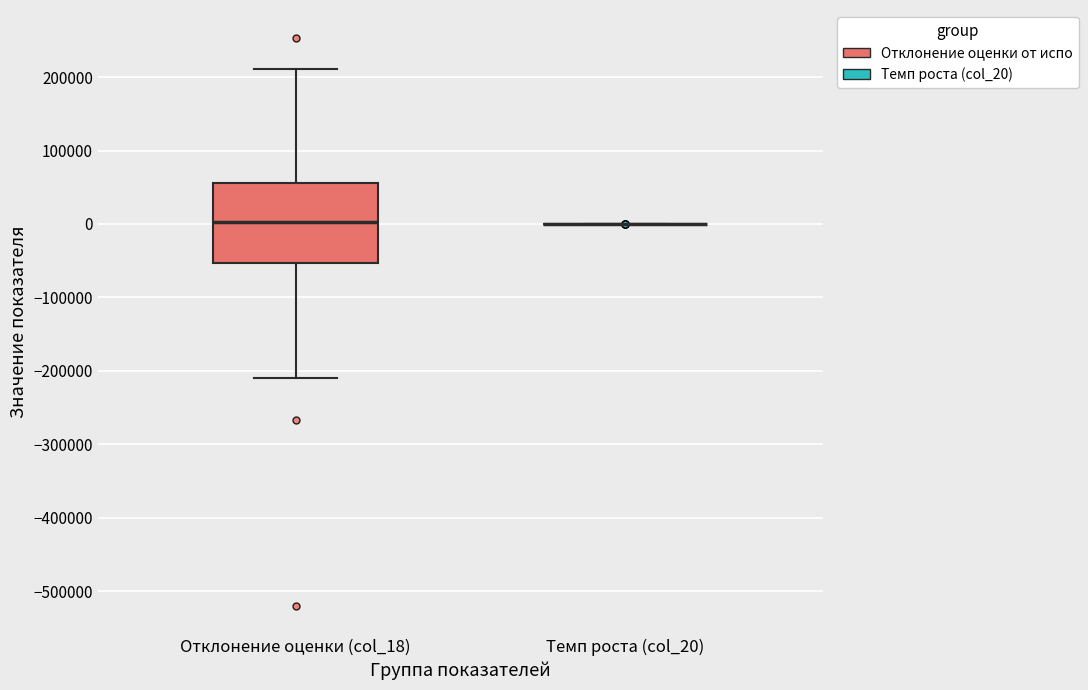

Which box is the tallest, from its lower edge to its upper edge?

Отклонение оценки (col_18)